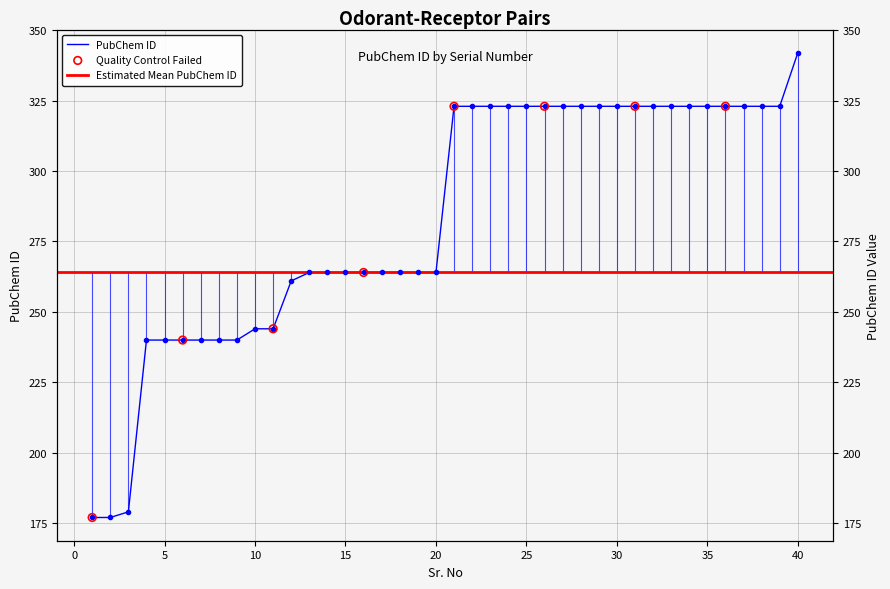

What is the change in value from 7 to 25?

+83